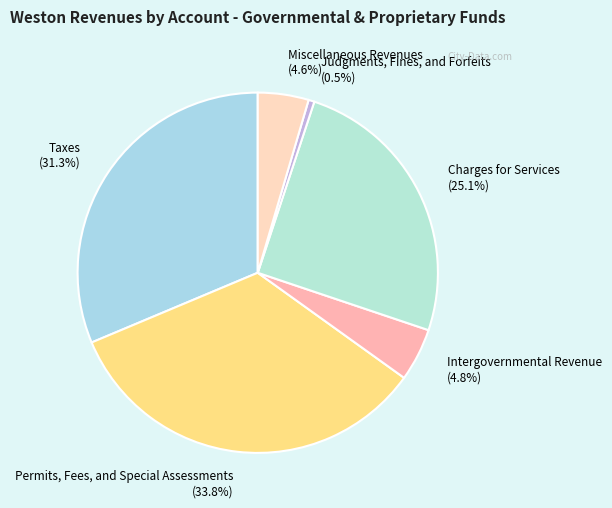

Rank the categories by value from highest to lowest.

Permits, Fees, and Special Assessments, Taxes, Charges for Services, Intergovernmental Revenue, Miscellaneous Revenues, Judgments, Fines, and Forfeits